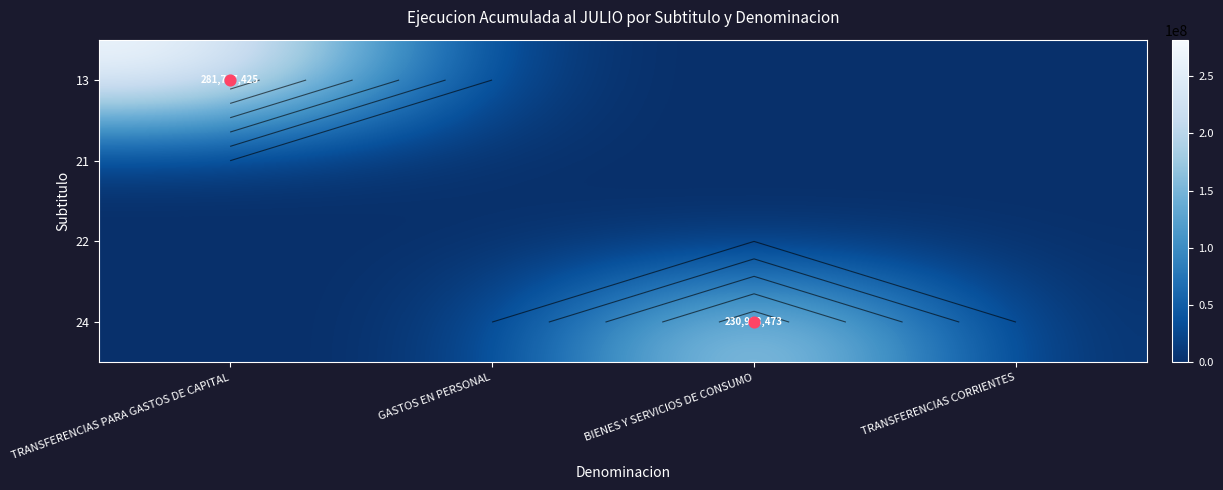

What is the maximum value for 24?

230998473